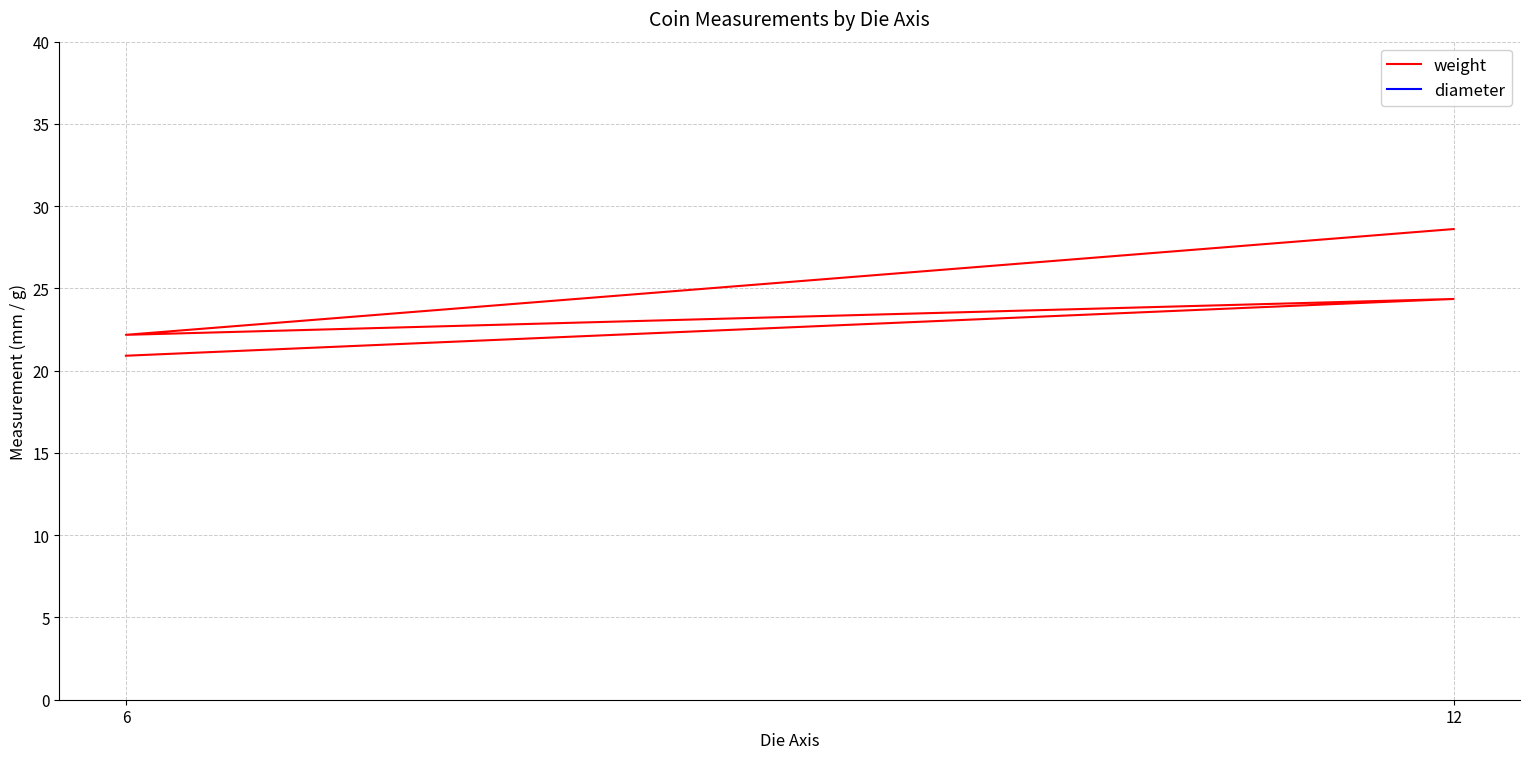

True or false: weight and diameter cross at least once.

False